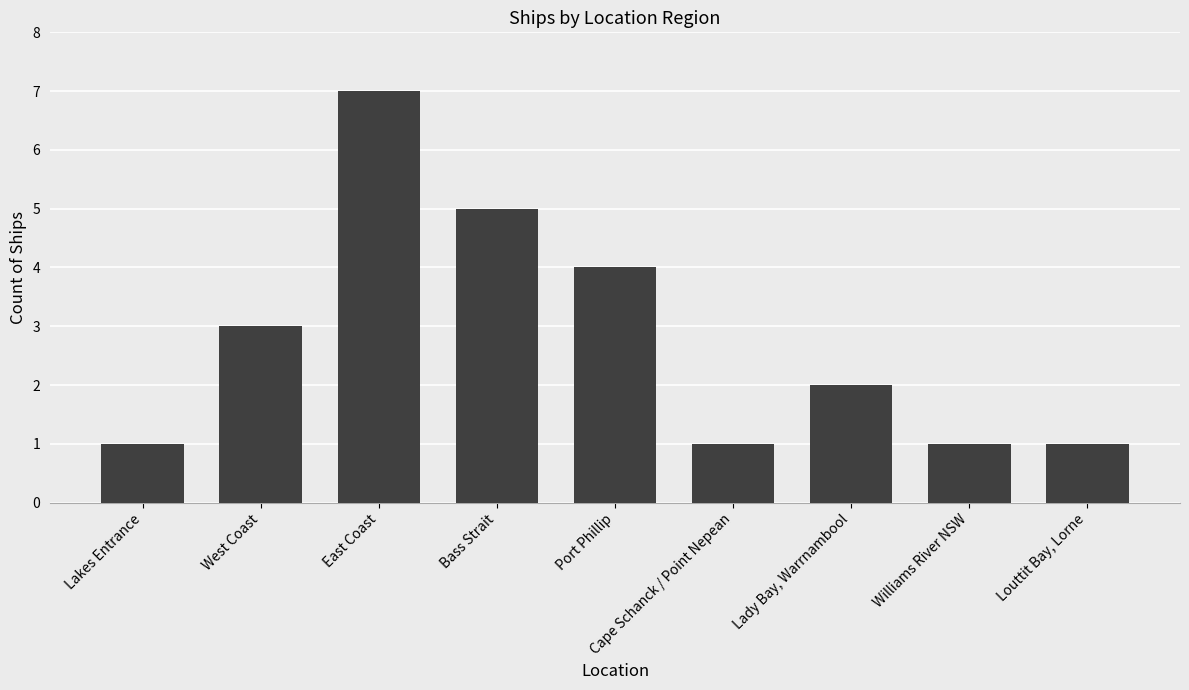

Which category has the highest value across all series?

East Coast